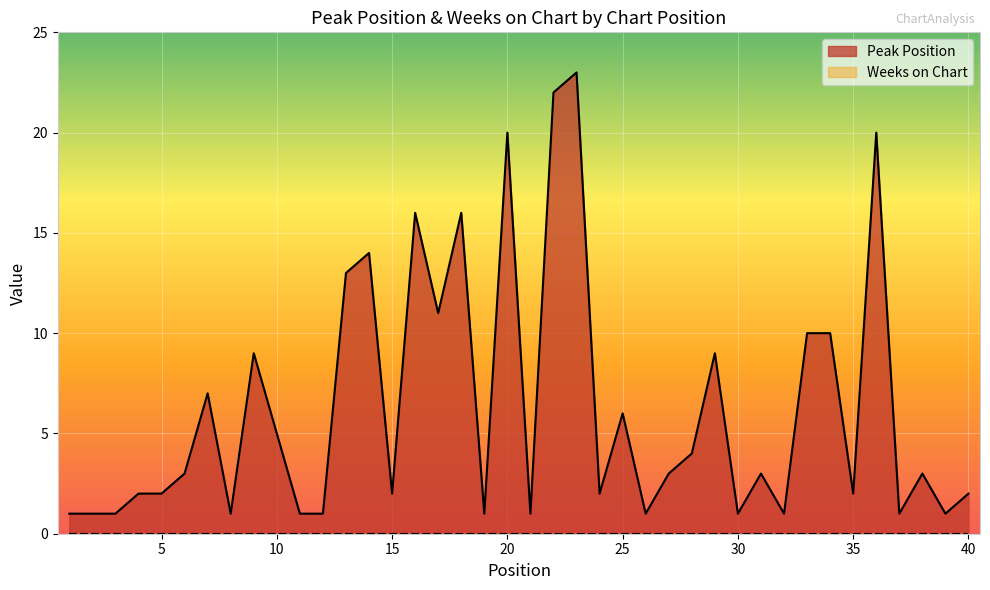

List the labels in order of value, smallest first.

1, 2, 3, 8, 11, 12, 19, 21, 26, 30, 32, 37, 39, 4, 5, 15, 24, 35, 40, 6, 27, 31, 38, 28, 10, 25, 7, 9, 29, 33, 34, 17, 13, 14, 16, 18, 20, 36, 22, 23